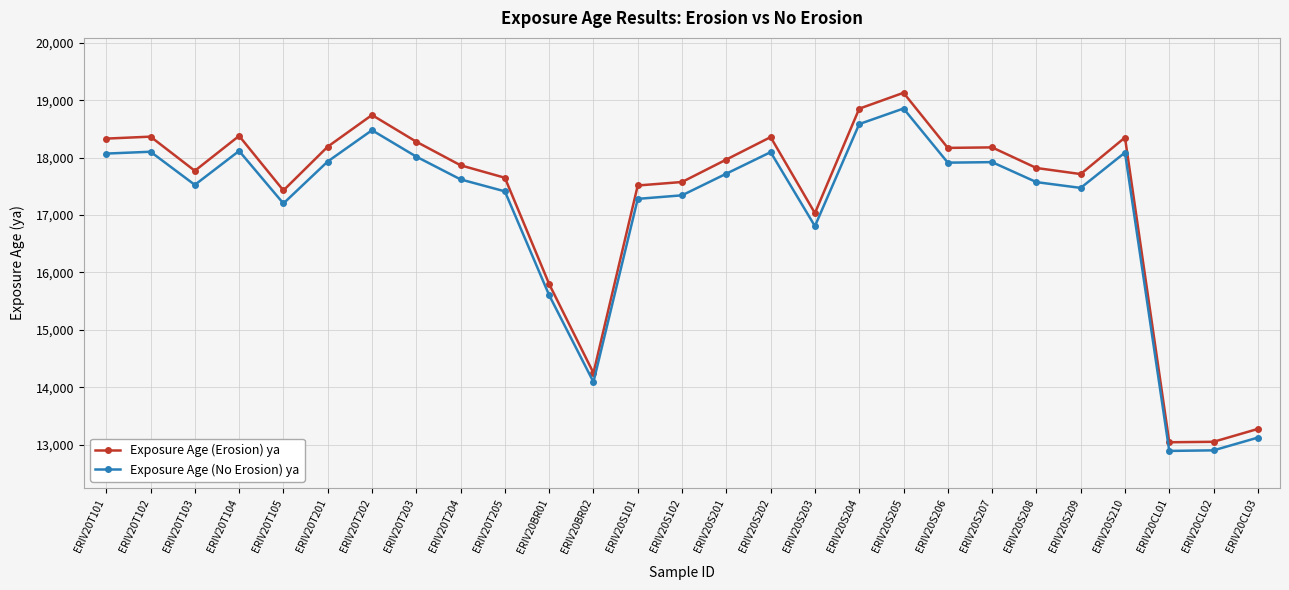

Which series has the largest range (max minus min)?

Exposure Age (Erosion) ya